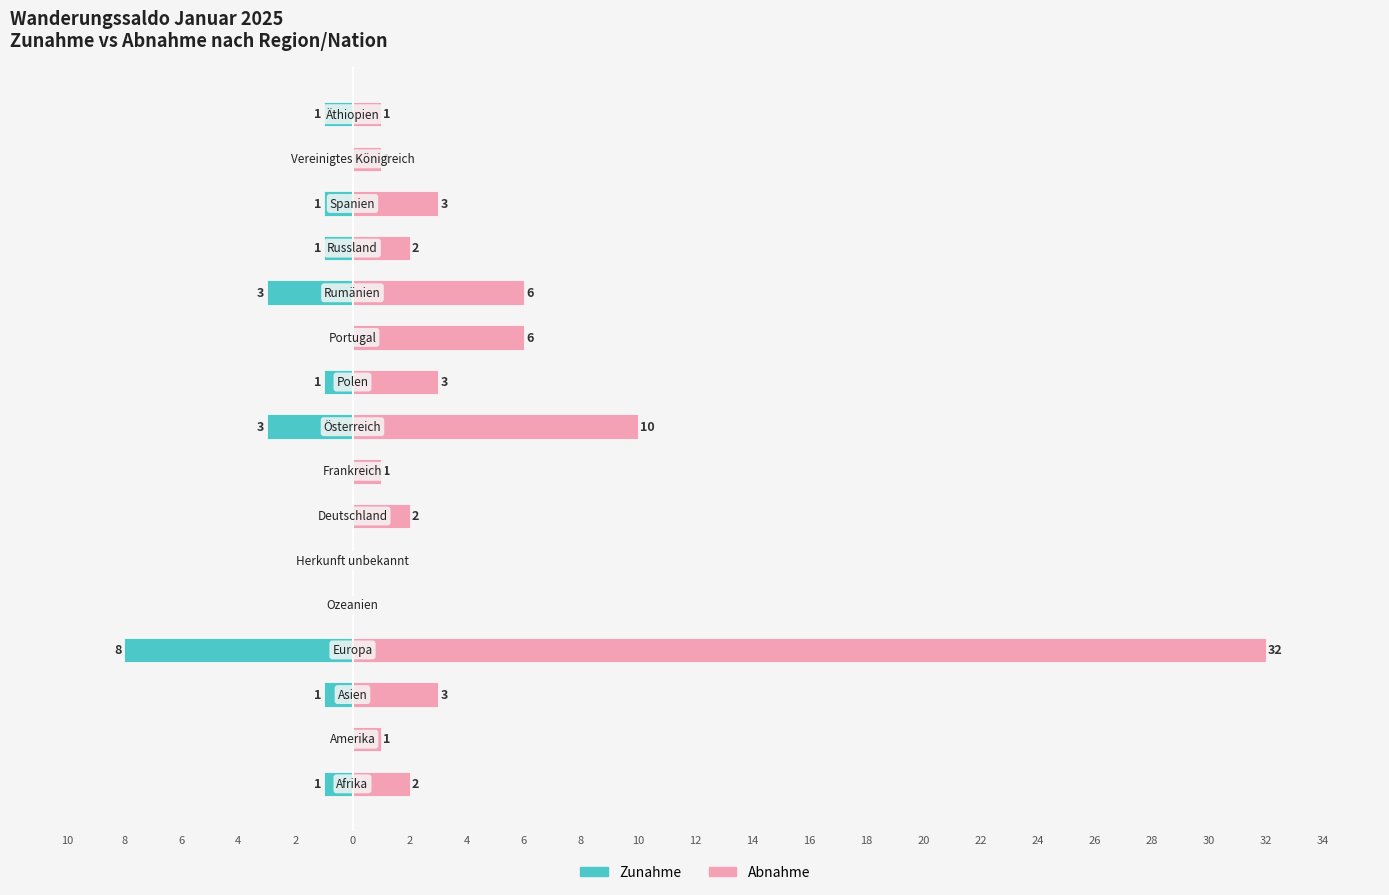

Reading left to right, extract all data points from this chart.

Zunahme: -1	0	-1	-8	0	0	0	0	-3	-1	0	-3	-1	-1	0	-1
Abnahme: 2	1	3	32	0	0	2	1	10	3	6	6	2	3	1	1